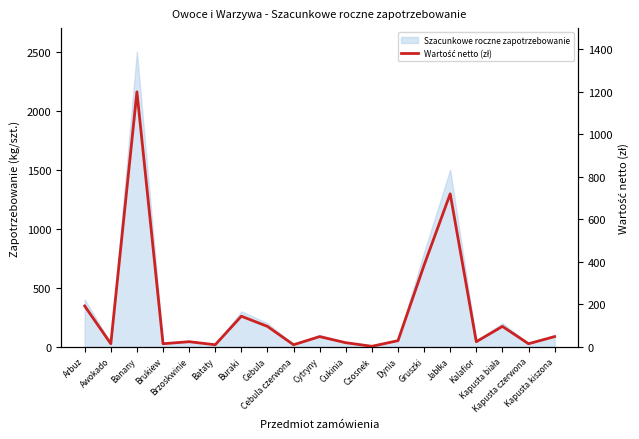

Reading left to right, transcribe all the data shown in this chart.

192.0	14.4	1200.0	14.4	24.0	9.6	144.0	96.0	9.6	48.0	19.2	2.4	28.8	384.0	720.0	24.0	96.0	14.4	48.0